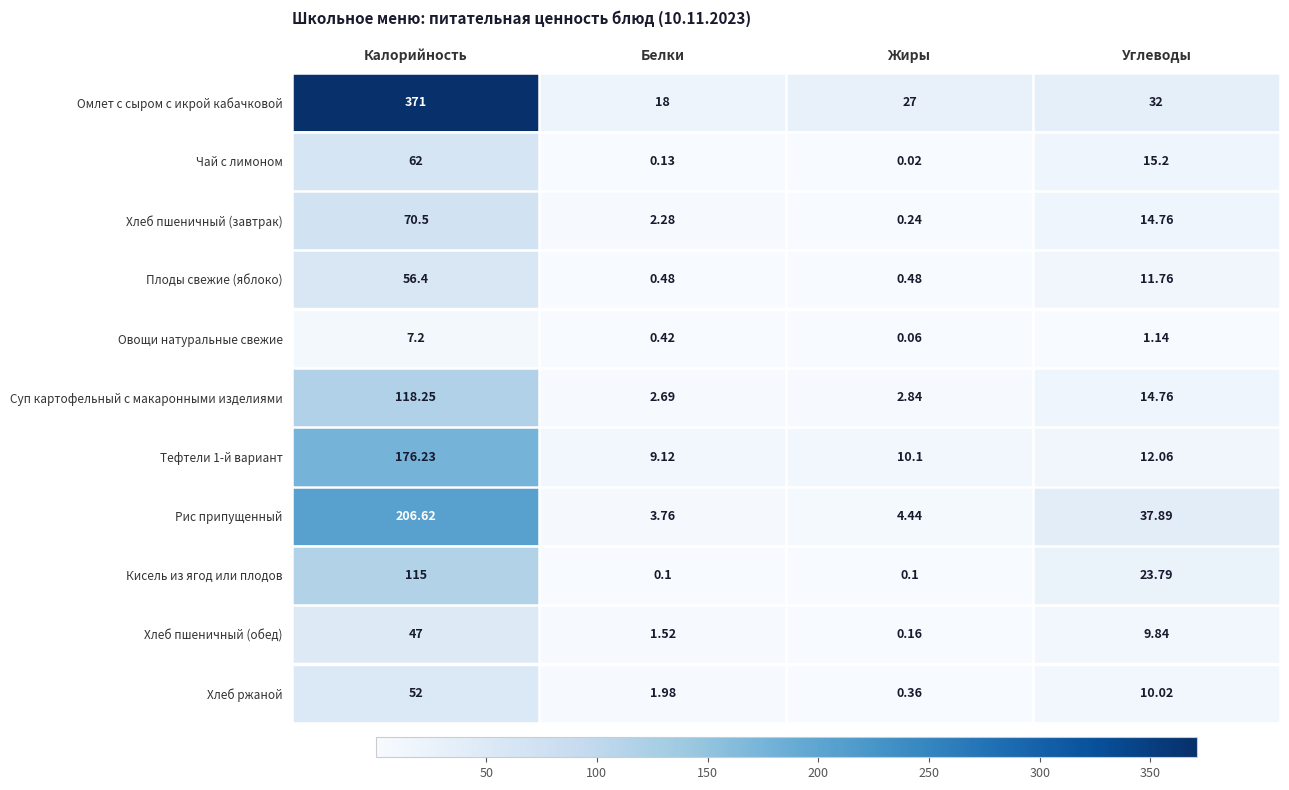

How many categories are shown in the chart?

4